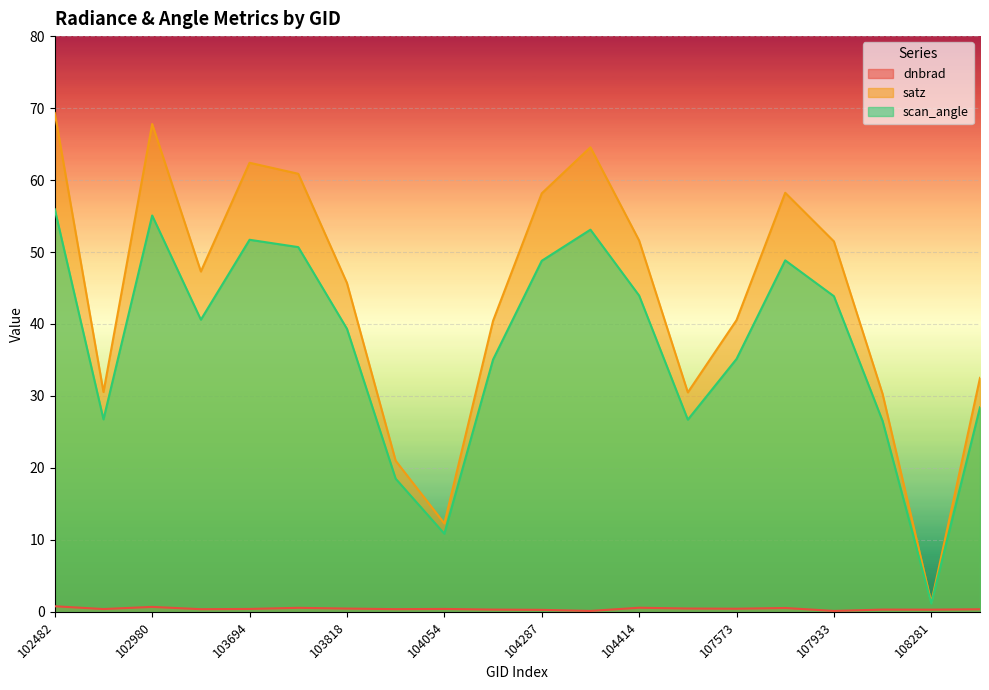

What are all the series names shown in the legend?

dnbrad, satz, scan_angle